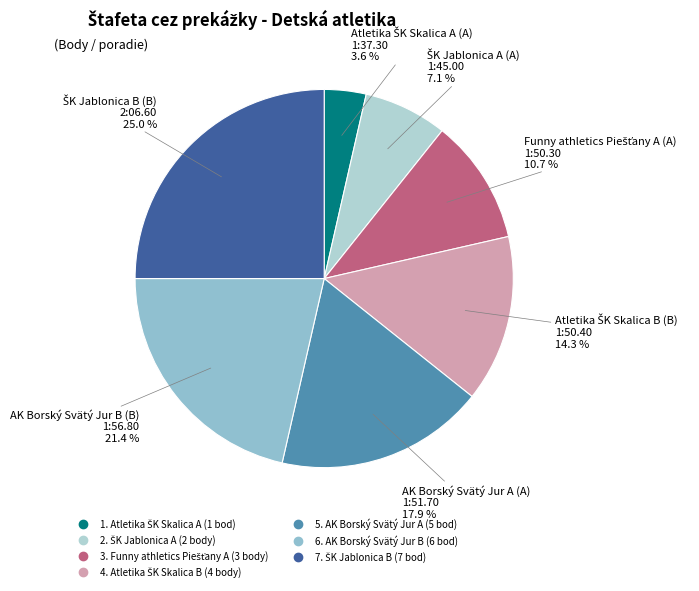

Is there a majority slice in this chart?

No